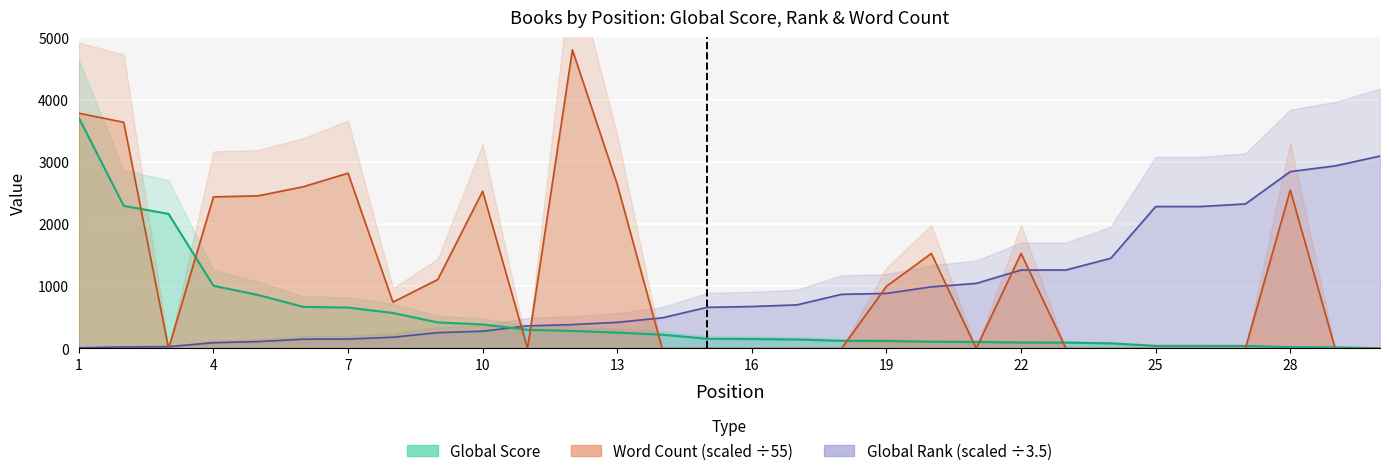

What is the value of the Word Count point at the 28th from the left?

2545.5